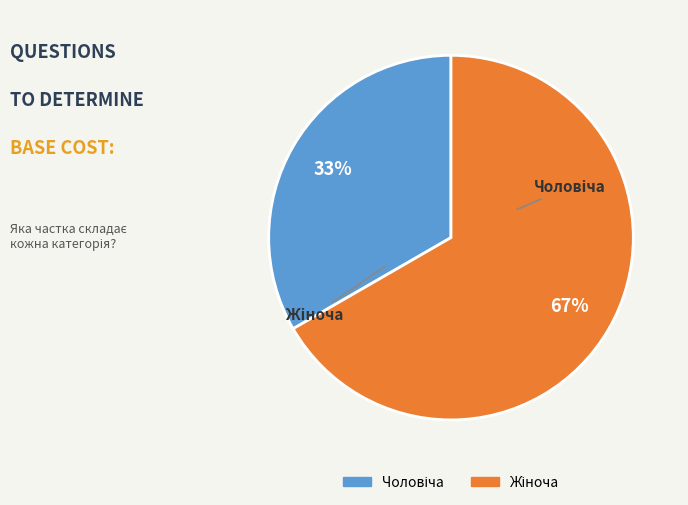

Which slice is the largest?

Жіноча